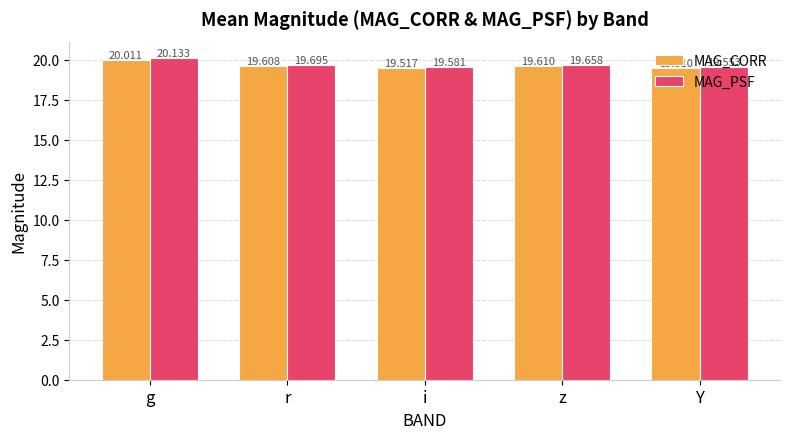

How many bars are there in total?

10